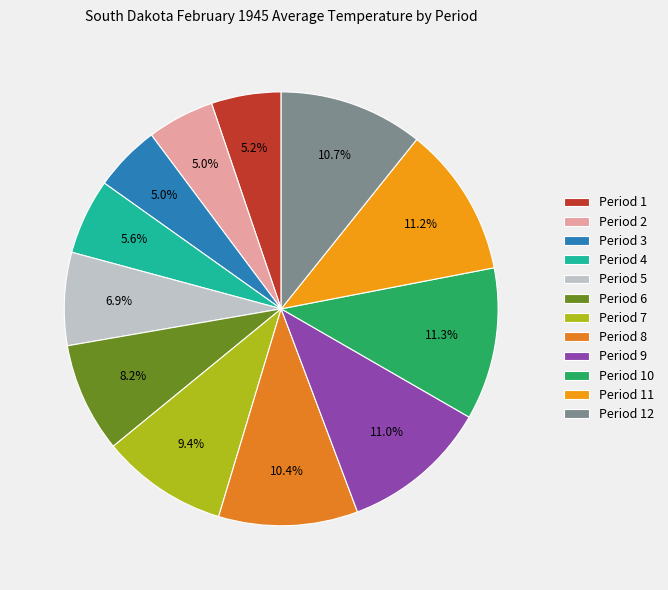

Is it true that Period 2 is 1% of the pie?

False